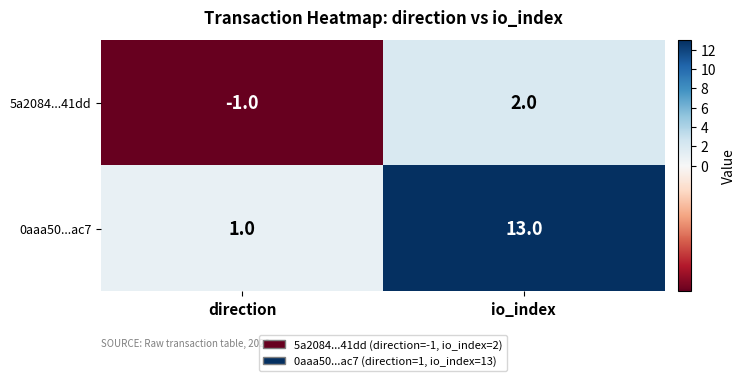

Which category has the lowest value across all series?

direction